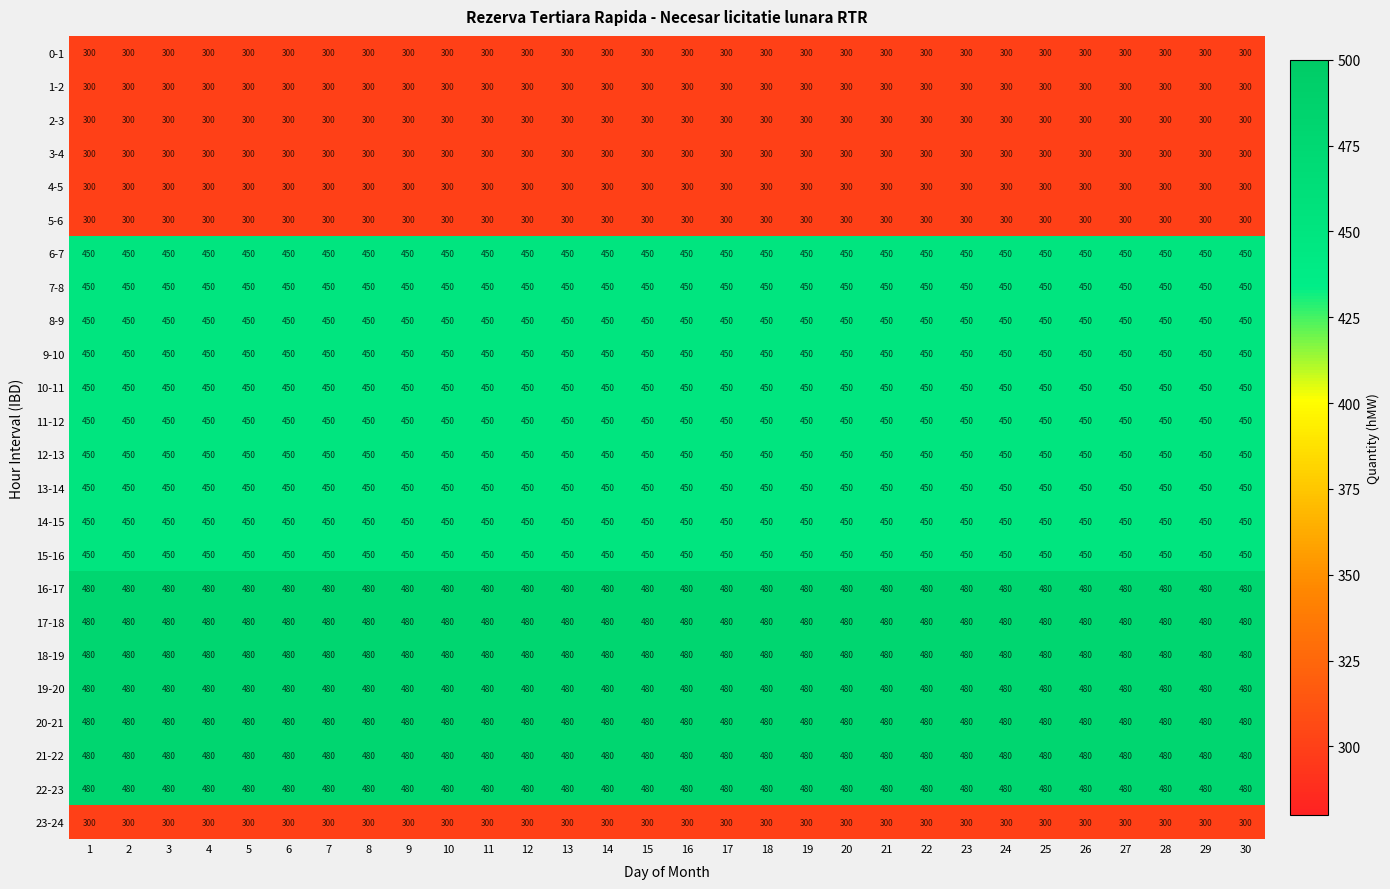

What is the difference between the highest and lowest values at 22?

180